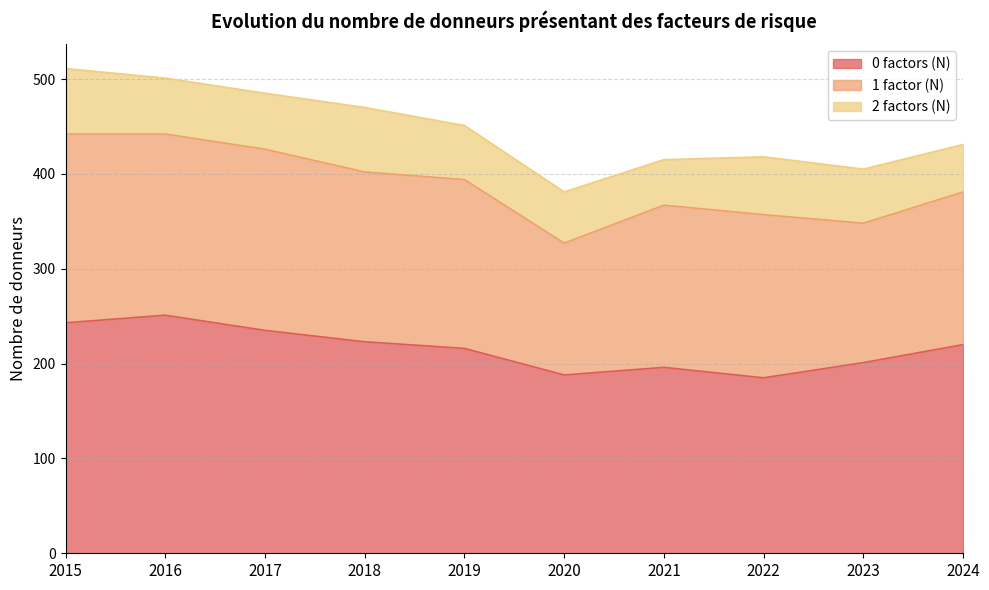

How many interior local valleys does the 2 factors (N) series have?

1